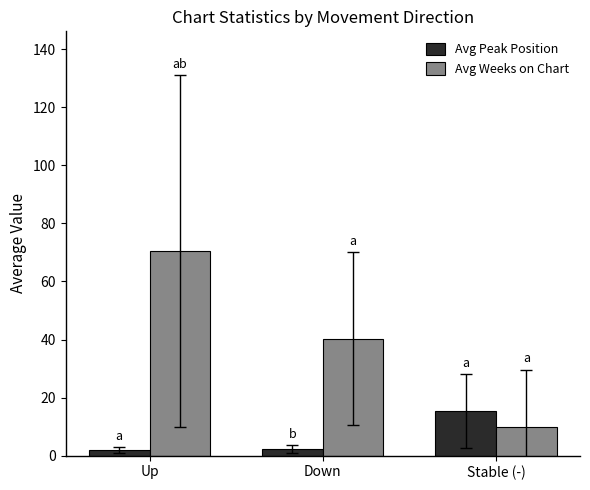

Read the Avg Peak Position value at Up.

2.0